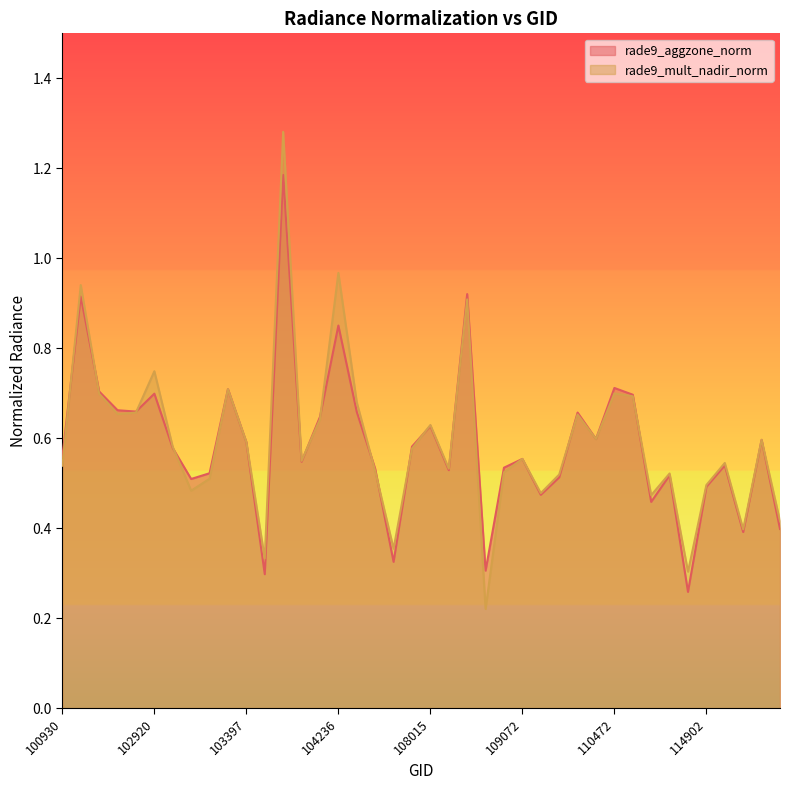

How many times do rade9_mult_nadir_norm and rade9_aggzone_norm cross each other?

13